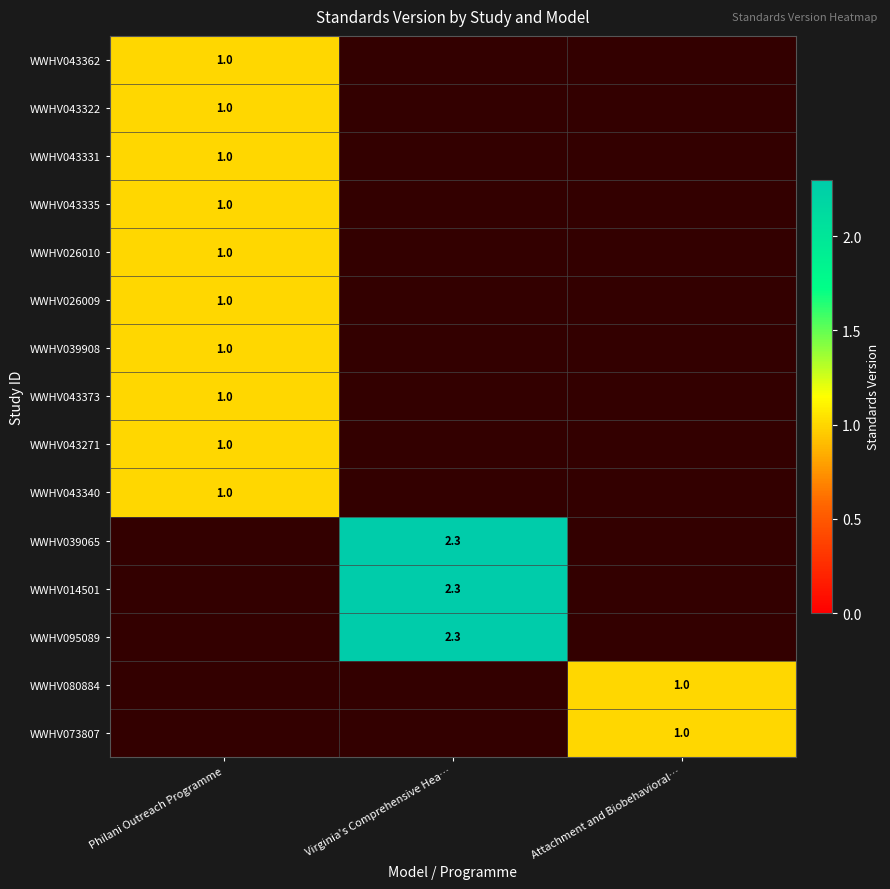

How many categories are shown in the chart?

3